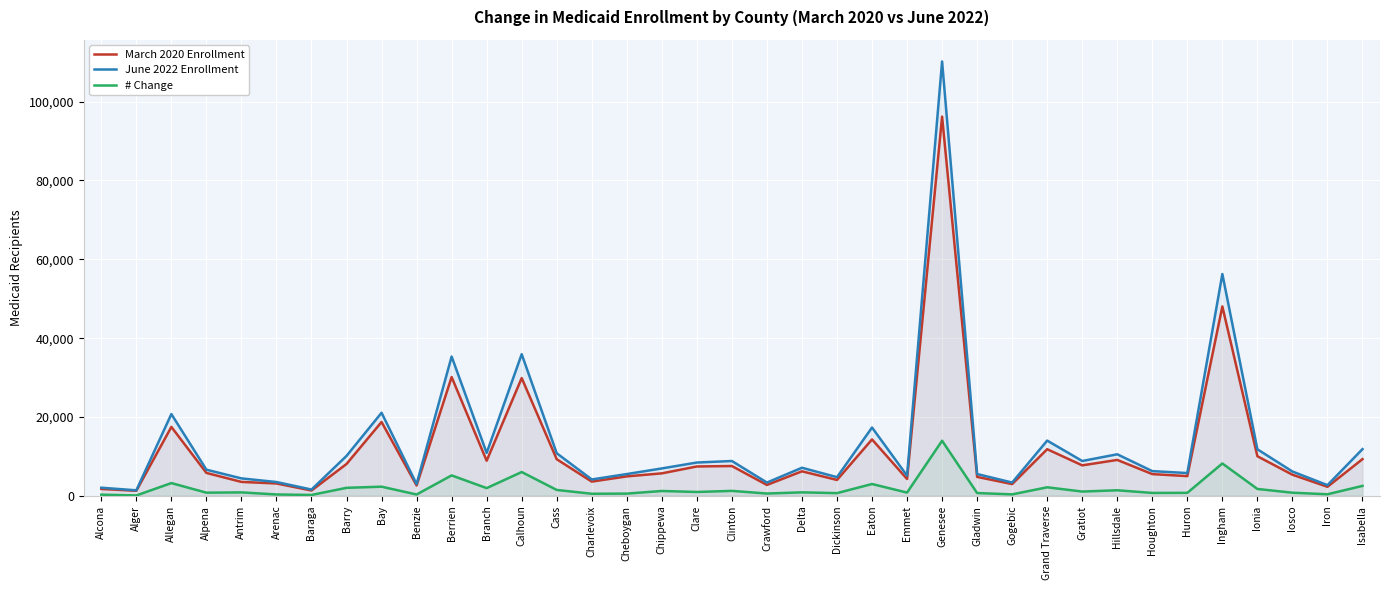

Reading left to right, what are all the values shown in this chart?

March 2020 Enrollment: Alcona=1764	Alger=1302	Allegan=17500	Alpena=5831	Antrim=3552	Arenac=3154	Baraga=1370	Barry=8098	Bay=18748	Benzie=2647	Berrien=30146	Branch=8923	Calhoun=29889	Cass=9305	Charlevoix=3626	Cheboygan=4955	Chippewa=5721	Clare=7468	Clinton=7579	Crawford=2781	Delta=6241	Dickinson=4045	Eaton=14328	Emmet=4290	Genesee=96198	Gladwin=4823	Gogebic=3000	Grand Traverse=11845	Gratiot=7751	Hillsdale=9127	Houghton=5533	Huron=5019	Ingham=48054	Ionia=10060	Iosco=5378	Iron=2314	Isabella=9324
June 2022 Enrollment: Alcona=2079	Alger=1416	Allegan=20753	Alpena=6651	Antrim=4441	Arenac=3519	Baraga=1611	Barry=10146	Bay=21089	Benzie=3004	Berrien=35347	Branch=10896	Calhoun=35948	Cass=10816	Charlevoix=4171	Cheboygan=5540	Chippewa=6967	Clare=8466	Clinton=8852	Crawford=3383	Delta=7141	Dickinson=4750	Eaton=17343	Emmet=5132	Genesee=110193	Gladwin=5549	Gogebic=3388	Grand Traverse=14029	Gratiot=8854	Hillsdale=10554	Houghton=6288	Huron=5796	Ingham=56281	Ionia=11822	Iosco=6190	Iron=2728	Isabella=11866
# Change: Alcona=315	Alger=114	Allegan=3253	Alpena=820	Antrim=889	Arenac=365	Baraga=241	Barry=2048	Bay=2341	Benzie=357	Berrien=5201	Branch=1973	Calhoun=6059	Cass=1511	Charlevoix=545	Cheboygan=585	Chippewa=1246	Clare=998	Clinton=1273	Crawford=602	Delta=900	Dickinson=705	Eaton=3015	Emmet=842	Genesee=13995	Gladwin=726	Gogebic=388	Grand Traverse=2184	Gratiot=1103	Hillsdale=1427	Houghton=755	Huron=777	Ingham=8227	Ionia=1762	Iosco=812	Iron=414	Isabella=2542